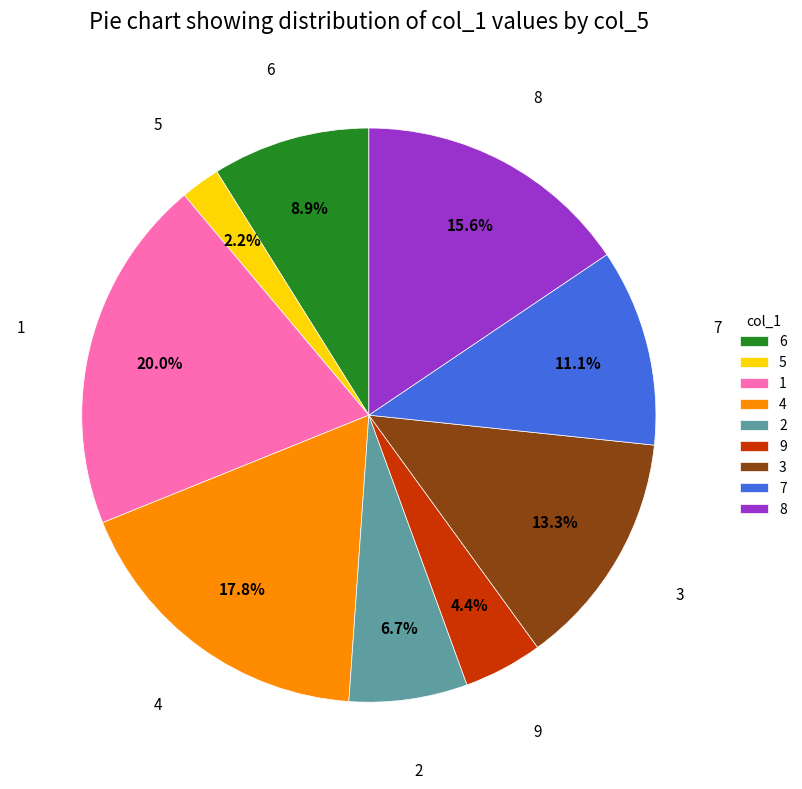

How many segments does this pie chart have?

9